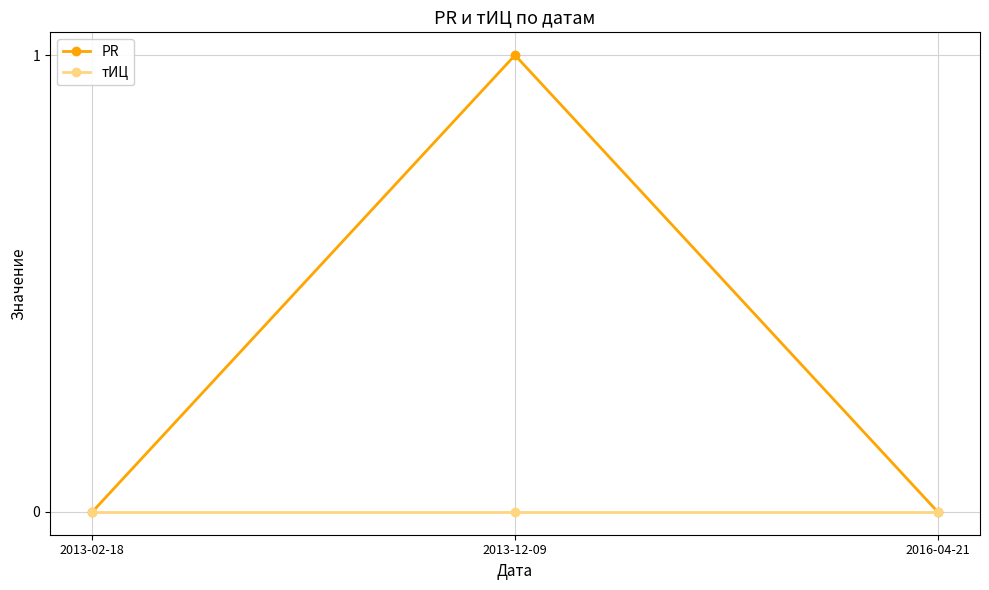

True or false: тИЦ has a value of 0 at 2013-02-18.

True